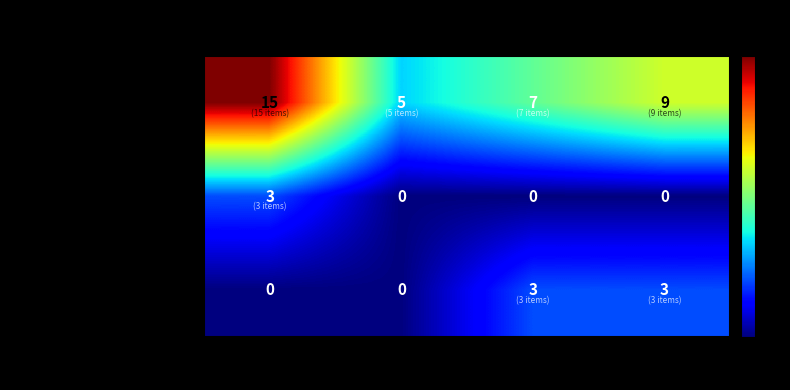

Reading right to left, extract all data points from this chart.

journal: 9	7	5	15
conference and proceedings: 0	0	0	3
trade journal: 3	3	0	0